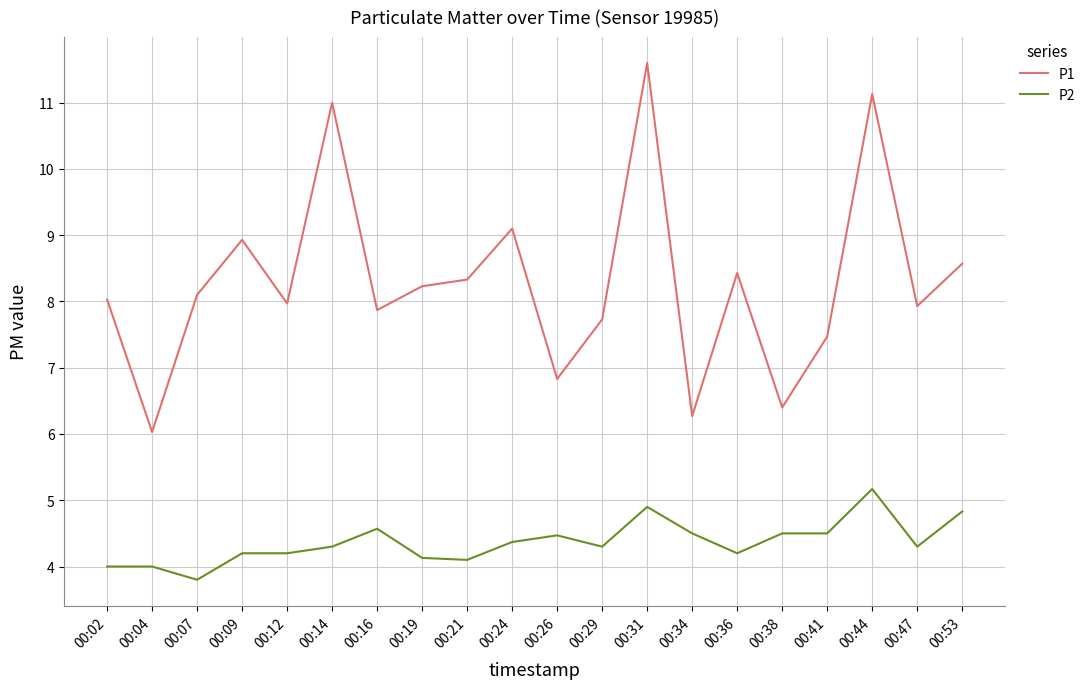

Reading left to right, transcribe all the data shown in this chart.

P1: 00:02=8.0	00:04=6.0	00:07=8.1	00:09=8.9	00:12=8.0	00:14=11.0	00:16=7.9	00:19=8.2	00:21=8.3	00:24=9.1	00:26=6.8	00:29=7.7	00:31=11.6	00:34=6.3	00:36=8.4	00:38=6.4	00:41=7.5	00:44=11.1	00:47=7.9	00:53=8.6
P2: 00:02=4.0	00:04=4.0	00:07=3.8	00:09=4.2	00:12=4.2	00:14=4.3	00:16=4.6	00:19=4.1	00:21=4.1	00:24=4.4	00:26=4.5	00:29=4.3	00:31=4.9	00:34=4.5	00:36=4.2	00:38=4.5	00:41=4.5	00:44=5.2	00:47=4.3	00:53=4.8